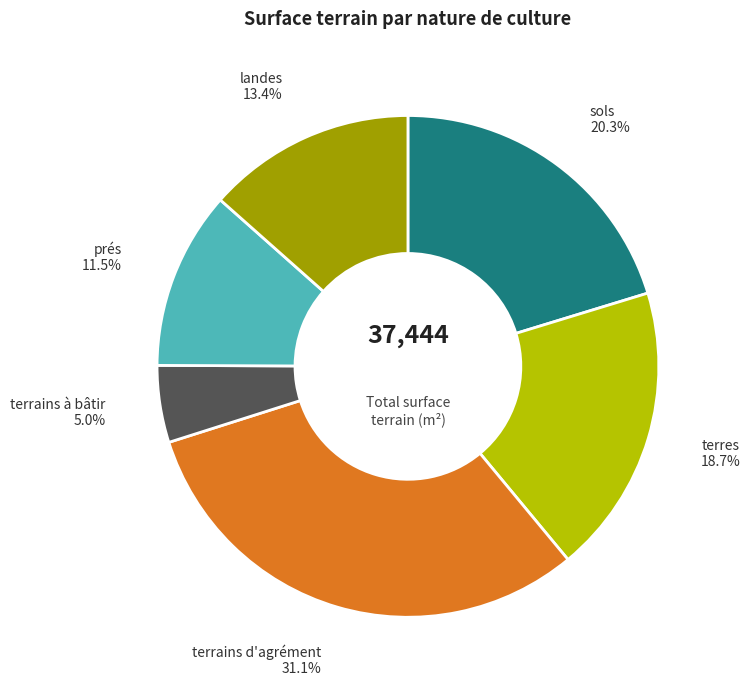

To the nearest percent, what is the average slice percentage?

17%